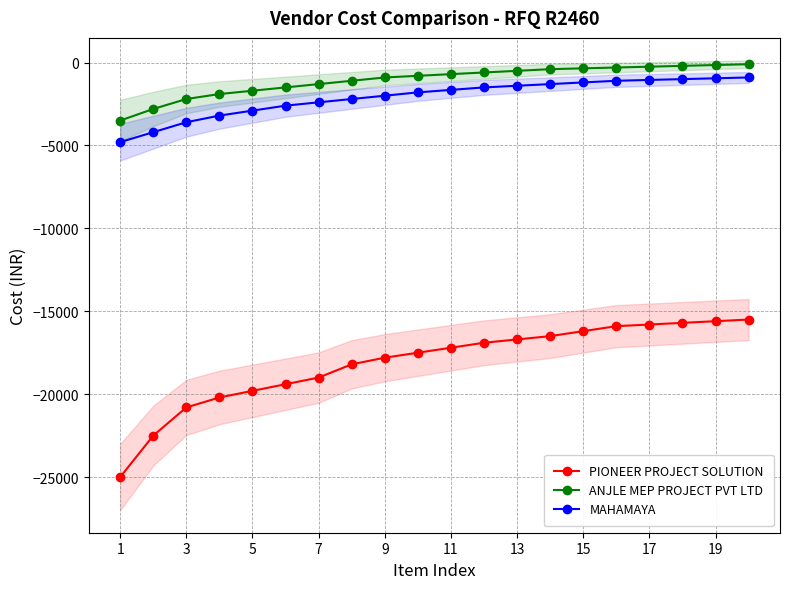

True or false: PIONEER PROJECT SOLUTION and MAHAMAYA intersect in this chart.

False